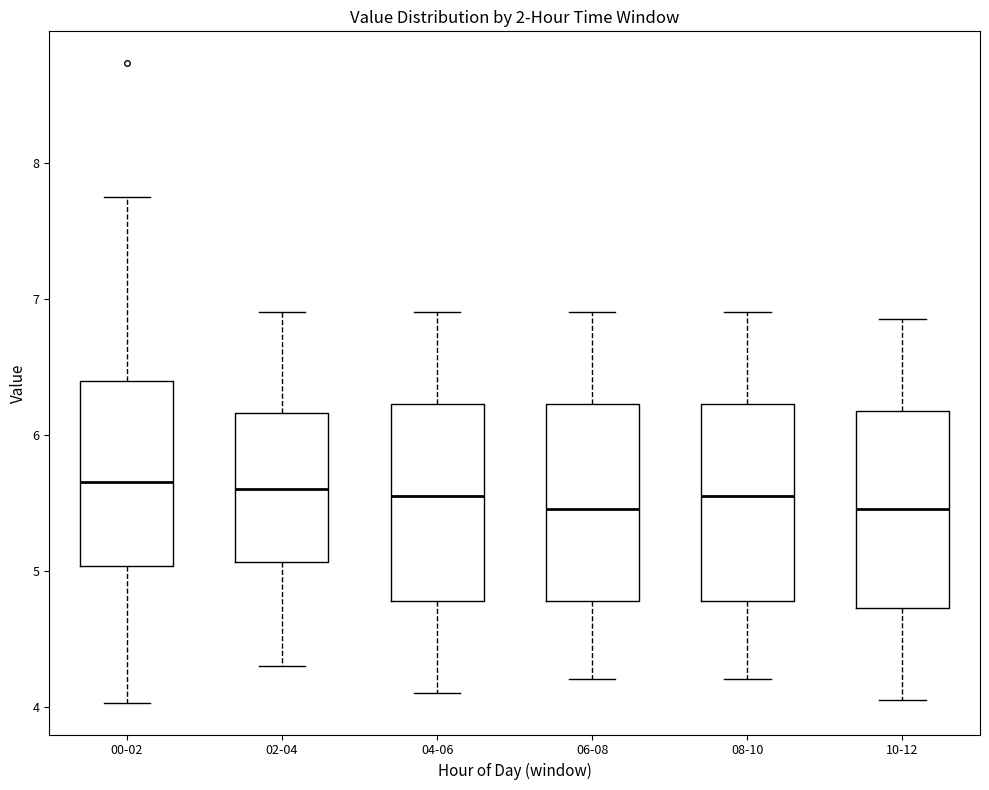

Reading left to right, read every box against the y-axis: the position of its median line, the range the box covers, and the ends of its whiskers. The values are not printed on the chart, so give them approximately, as read against the axis.

00-02: median 5.7, box 5.0 to 6.4, whiskers 4.0 to 7.8
02-04: median 5.6, box 5.1 to 6.2, whiskers 4.3 to 6.9
04-06: median 5.6, box 4.8 to 6.2, whiskers 4.1 to 6.9
06-08: median 5.5, box 4.8 to 6.2, whiskers 4.2 to 6.9
08-10: median 5.6, box 4.8 to 6.2, whiskers 4.2 to 6.9
10-12: median 5.5, box 4.7 to 6.2, whiskers 4.1 to 6.9